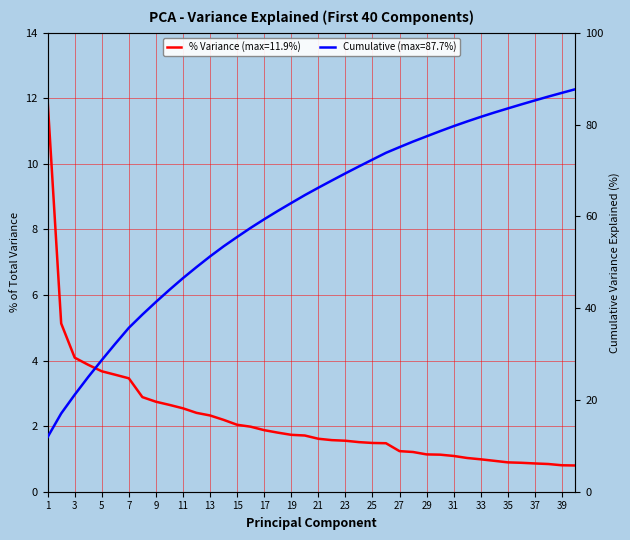

True or false: Cumulative Variance Explained and Percentage of Total Variance cross at least once.

False